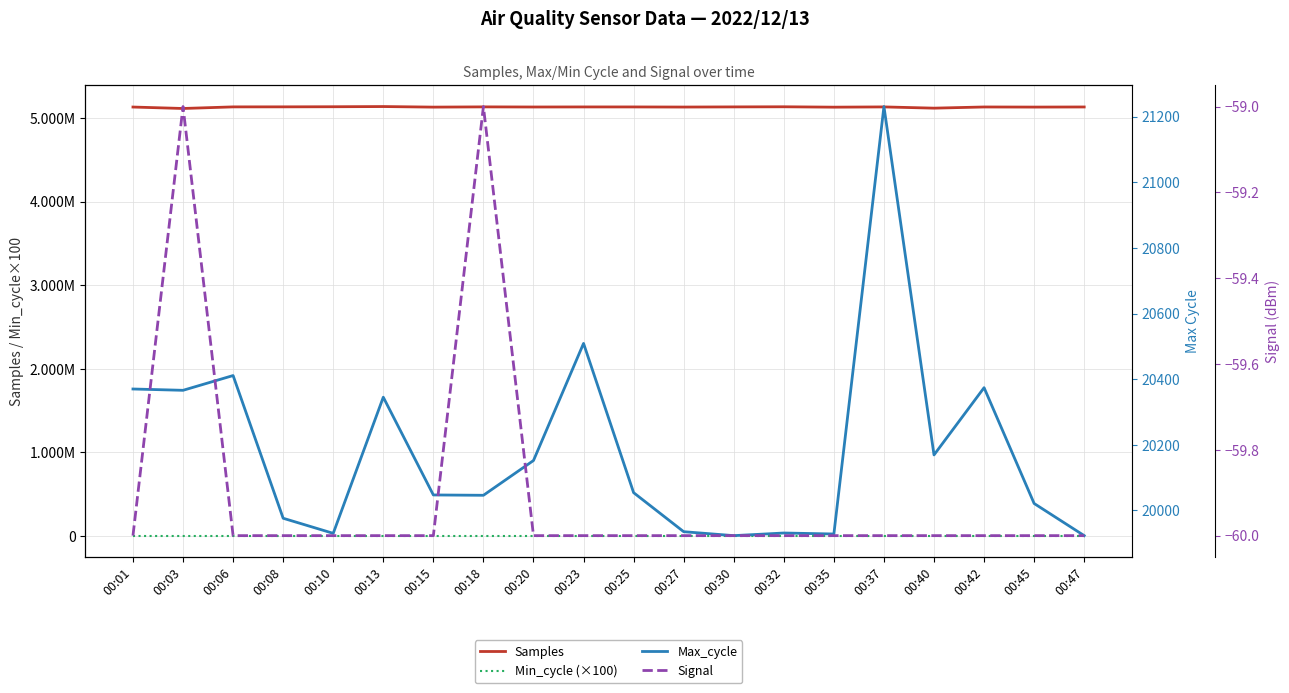

Which has a higher value, 00:01 or 00:10?

00:10